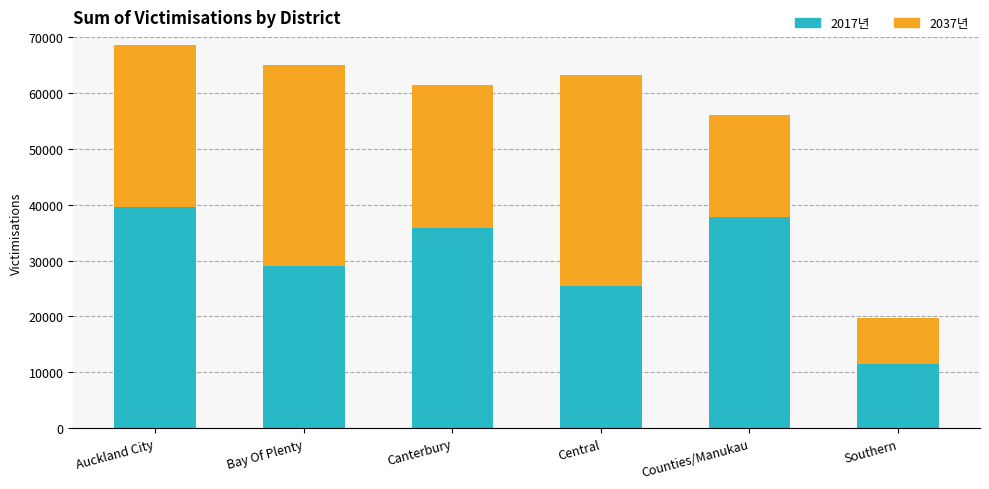

What is the difference between the maximum and minimum values in the 2017년 series?

28006